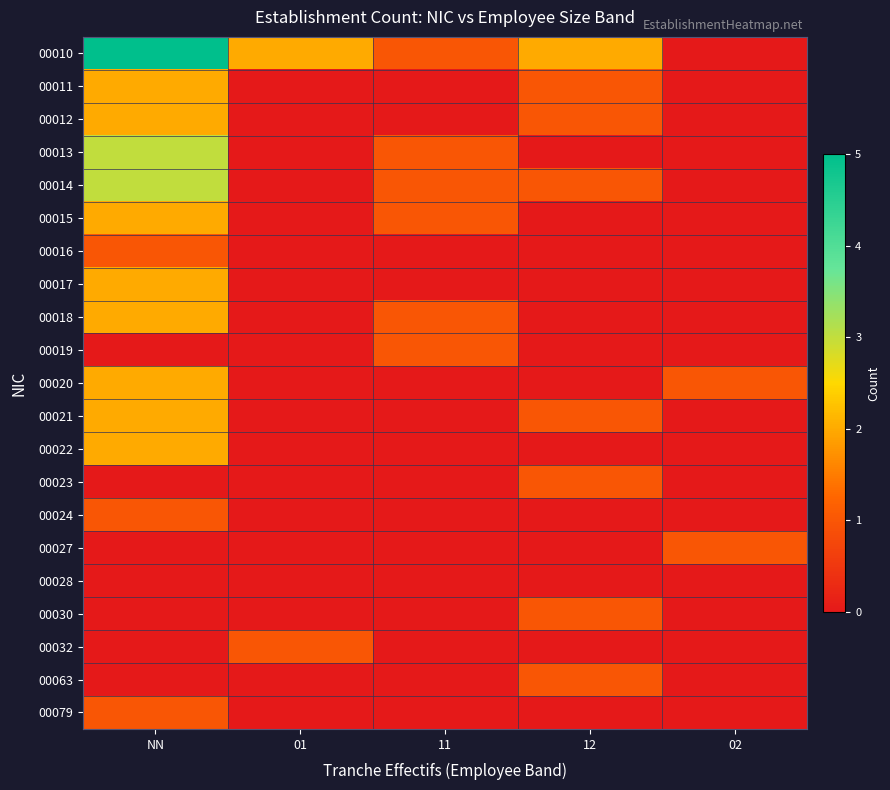

List the series in order of their peak value, highest first.

00010, 00013, 00014, 00011, 00012, 00015, 00017, 00018, 00020, 00021, 00022, 00016, 00019, 00023, 00024, 00027, 00030, 00032, 00063, 00079, 00028